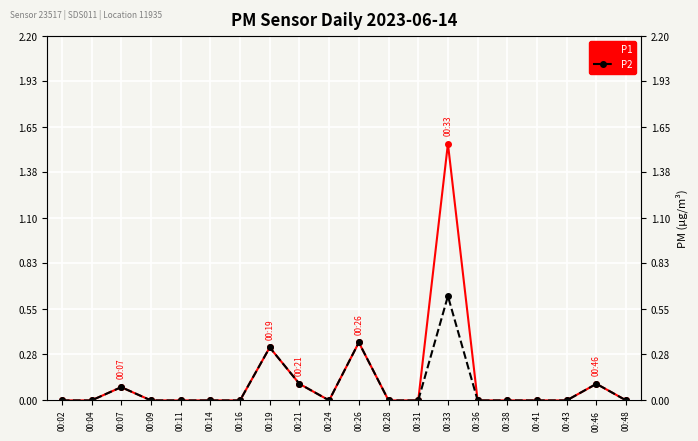

What is the difference between the second highest and second lowest values in the P2 series?

0.3